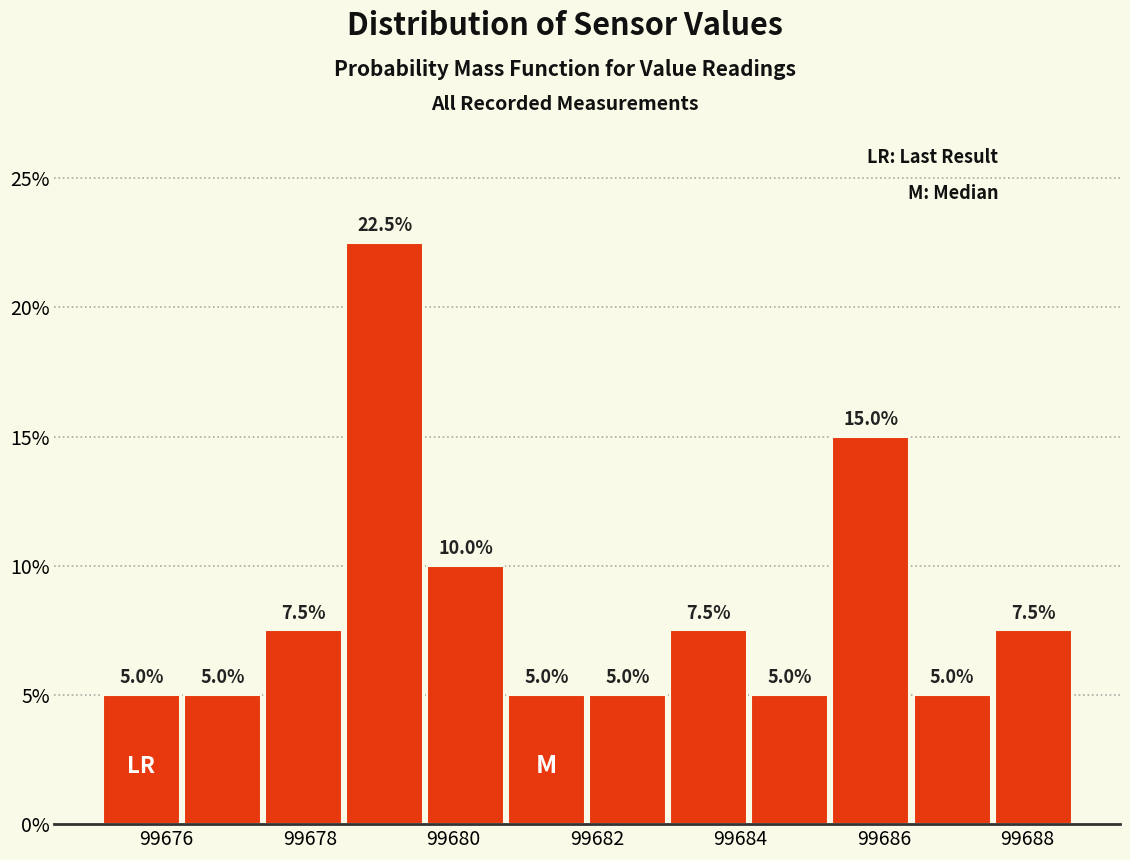

What is the height of the bar covering 99677.4 to 99678.4 on the x-axis? The bar edges are not printed on the chart, so give them approximately, as read against the axis.

7.5